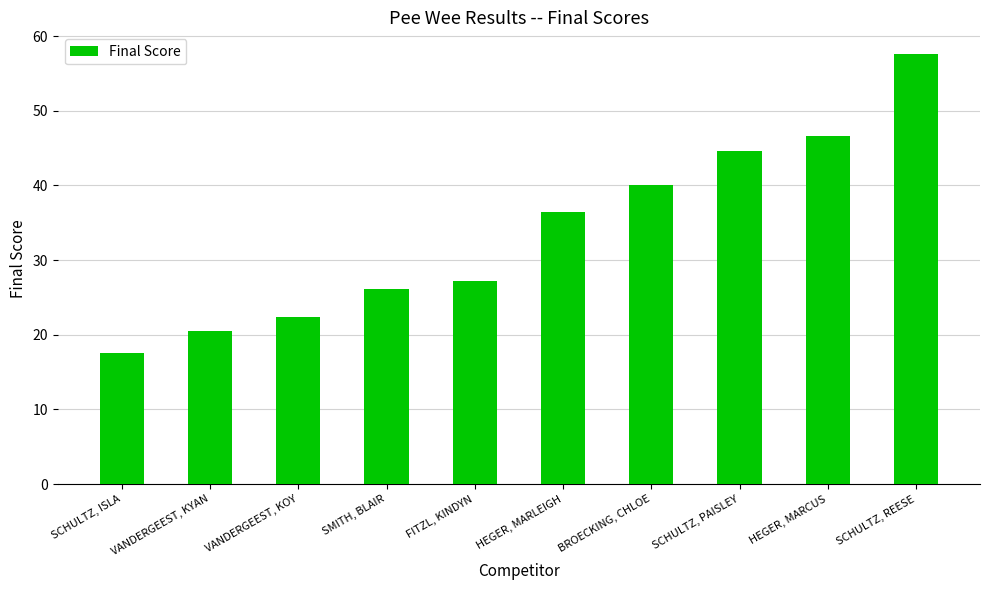

What is the average value?

33.9